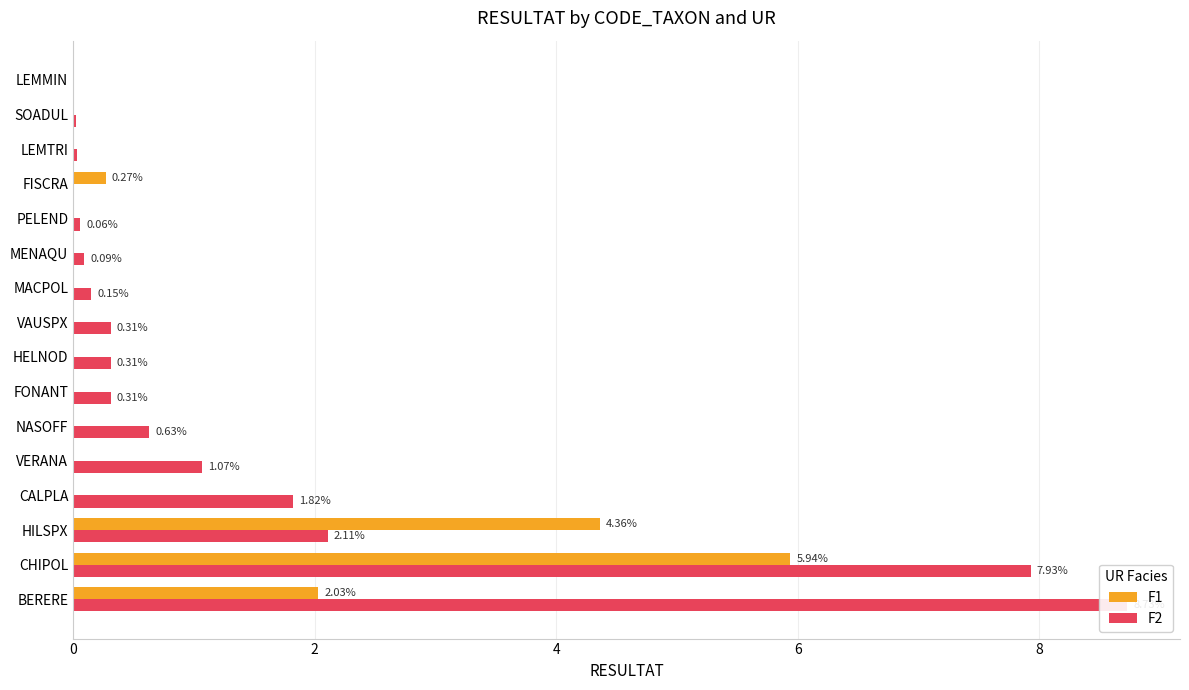

Reading left to right, extract all data points from this chart.

F1: 2.0	5.9	4.4	0.0	0.0	0.0	0.0	0.0	0.0	0.0	0.0	0.0	0.3	0.0	0.0	0.0
F2: 8.7	7.9	2.1	1.8	1.1	0.6	0.3	0.3	0.3	0.1	0.1	0.1	0.0	0.0	0.0	0.0